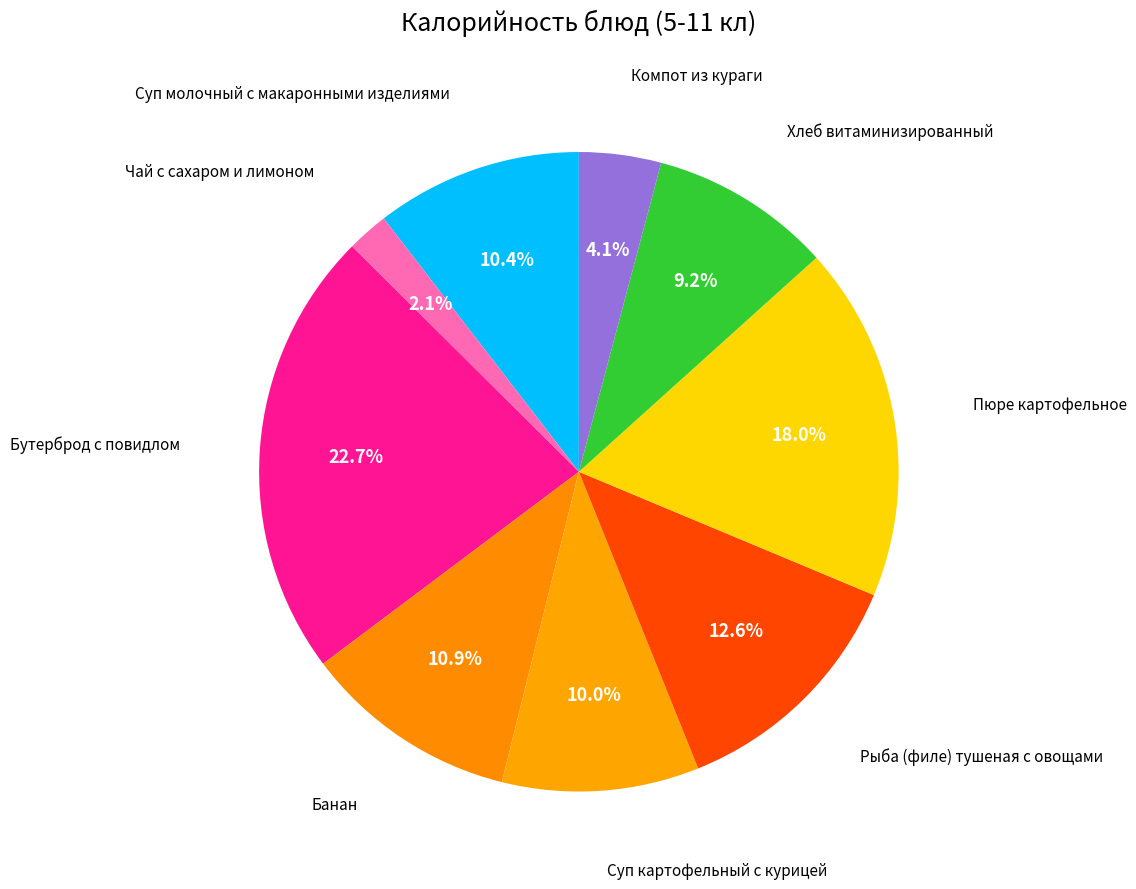

The Суп молочный с макаронными изделиями slice represents 1% of the pie. True or false?

False